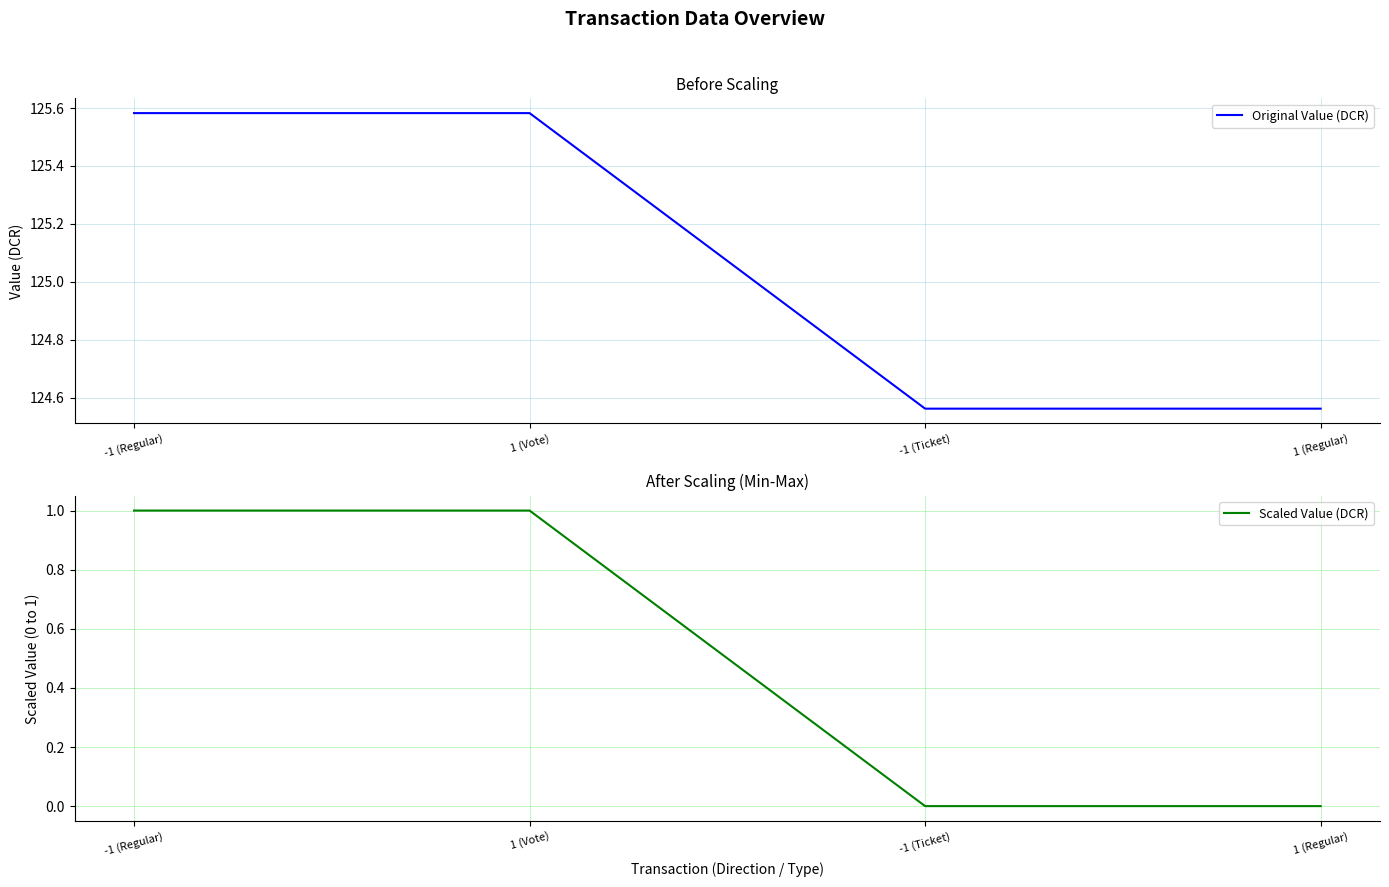

What is the sum of the Scaled Value (DCR) values at 1 (Vote) and -1 (Ticket)?

1